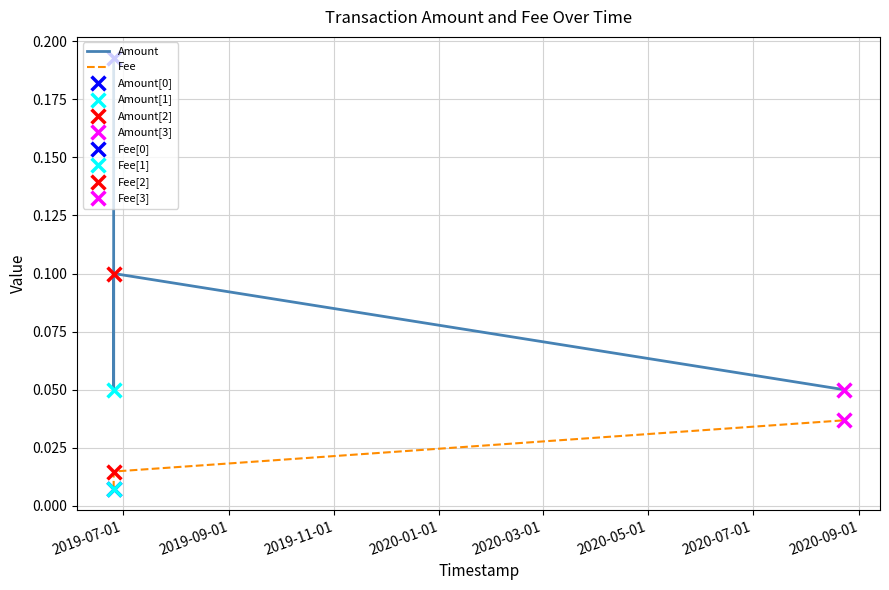

Which series has the largest total across all categories?

Amount